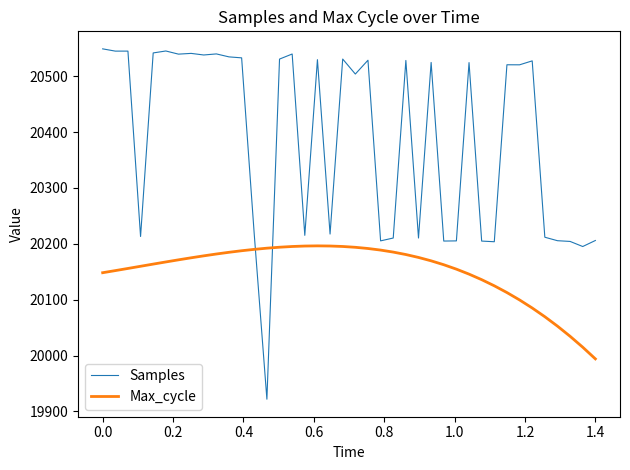

List the series in order of their peak value, lowest first.

Max_cycle, Samples